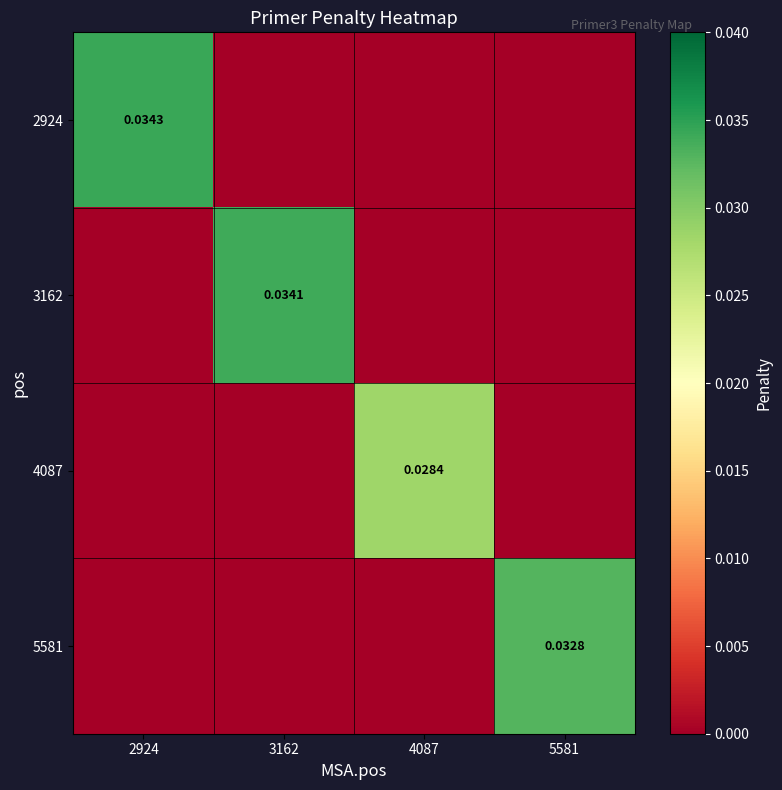

At how many categories does at least one series exceed 0?

4